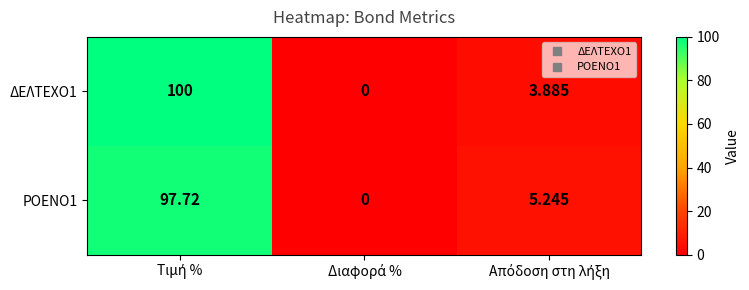

Count the number of categories in the chart.

3